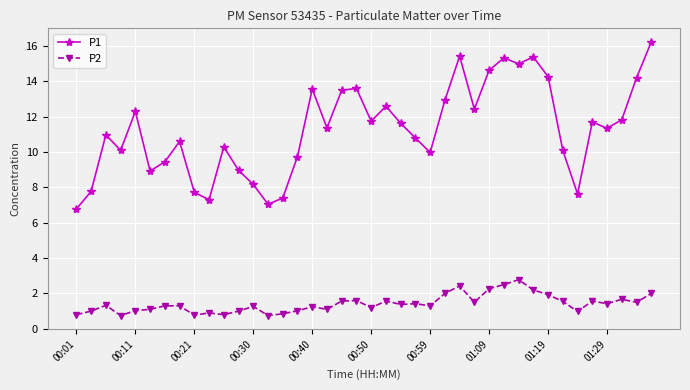

What is the minimum value shown in the chart?

0.8